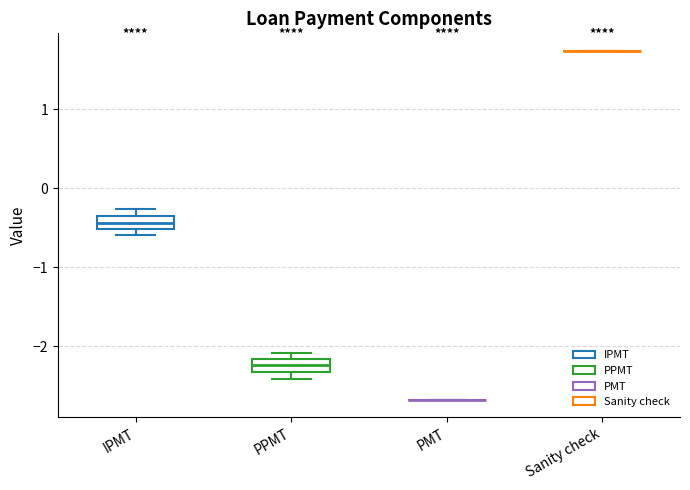

Reading left to right, read every box against the y-axis: the position of its median line, the range the box covers, and the ends of its whiskers. The values are not printed on the chart, so give them approximately, as read against the axis.

IPMT: median -0.4 (inside the box), box -0.5 to -0.4, whiskers -0.6 to -0.3
PPMT: median -2.2 (inside the box), box -2.3 to -2.2, whiskers -2.4 to -2.1
PMT: box collapsed to a line at -2.7, whiskers -2.7 to -2.7
Sanity check: box collapsed to a line at 1.7, whiskers 1.7 to 1.7